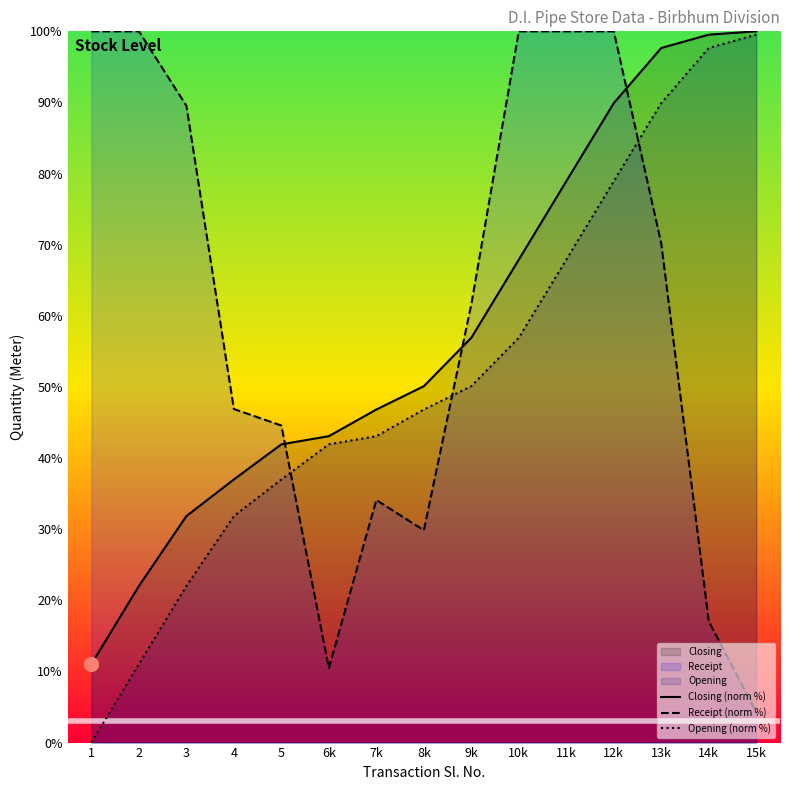

What is the difference between the maximum and second lowest values in the Receipt (norm %) series?

89.5